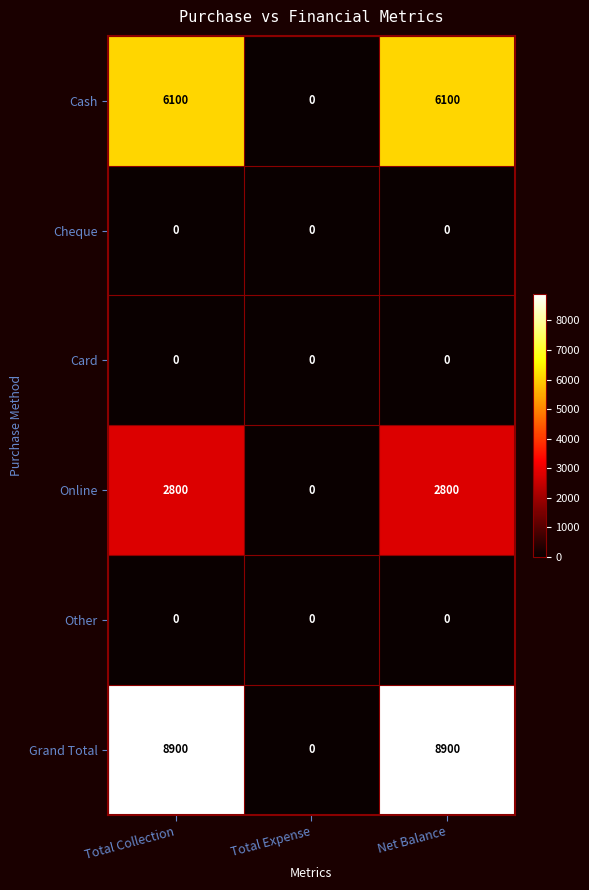

The Card series shows 0 at Total Expense. True or false?

True